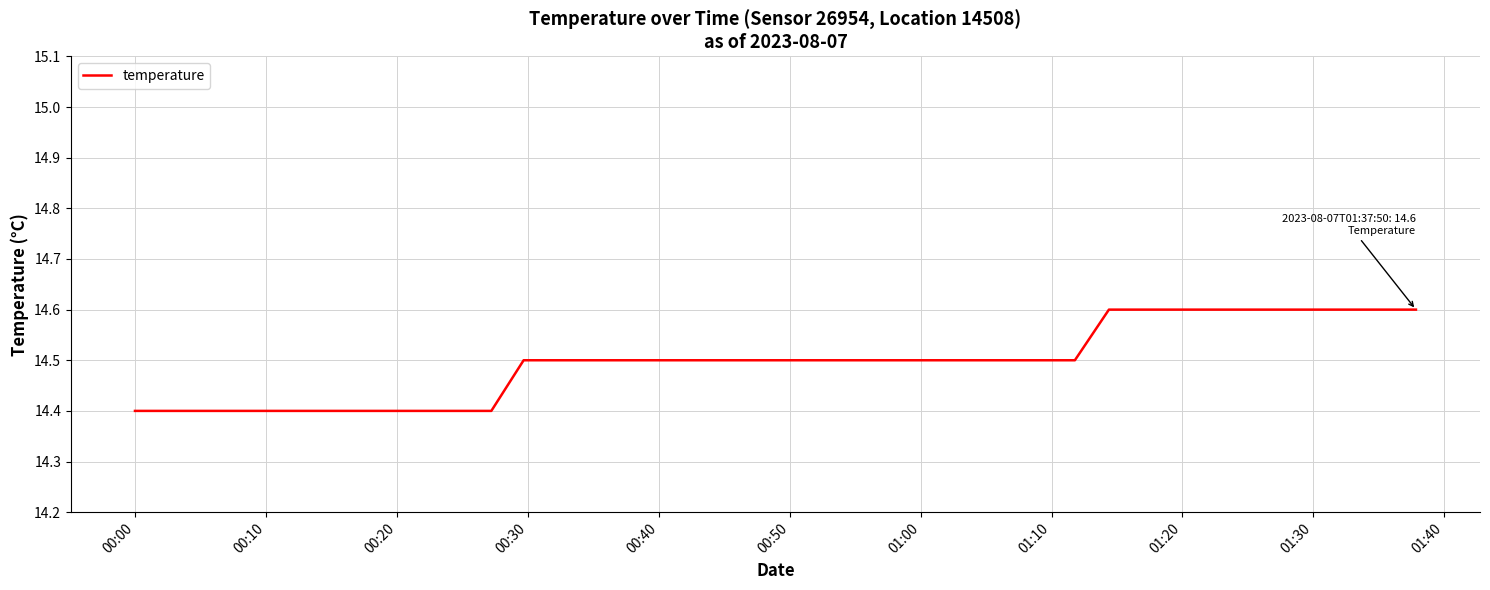

What is the minimum value shown in the chart?

14.4